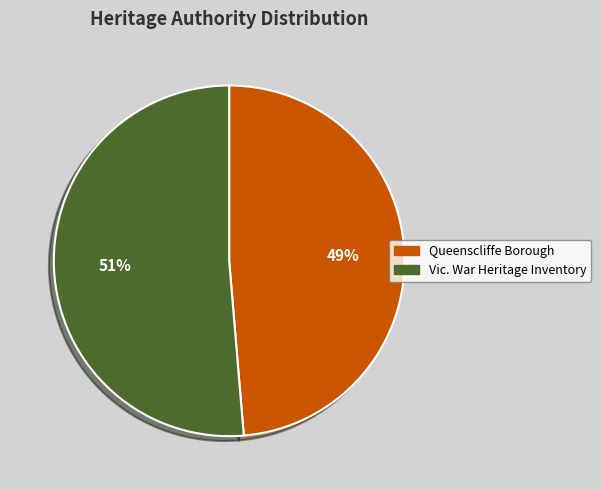

Between Vic. War Heritage Inventory and Queenscliffe Borough, which is larger?

Vic. War Heritage Inventory